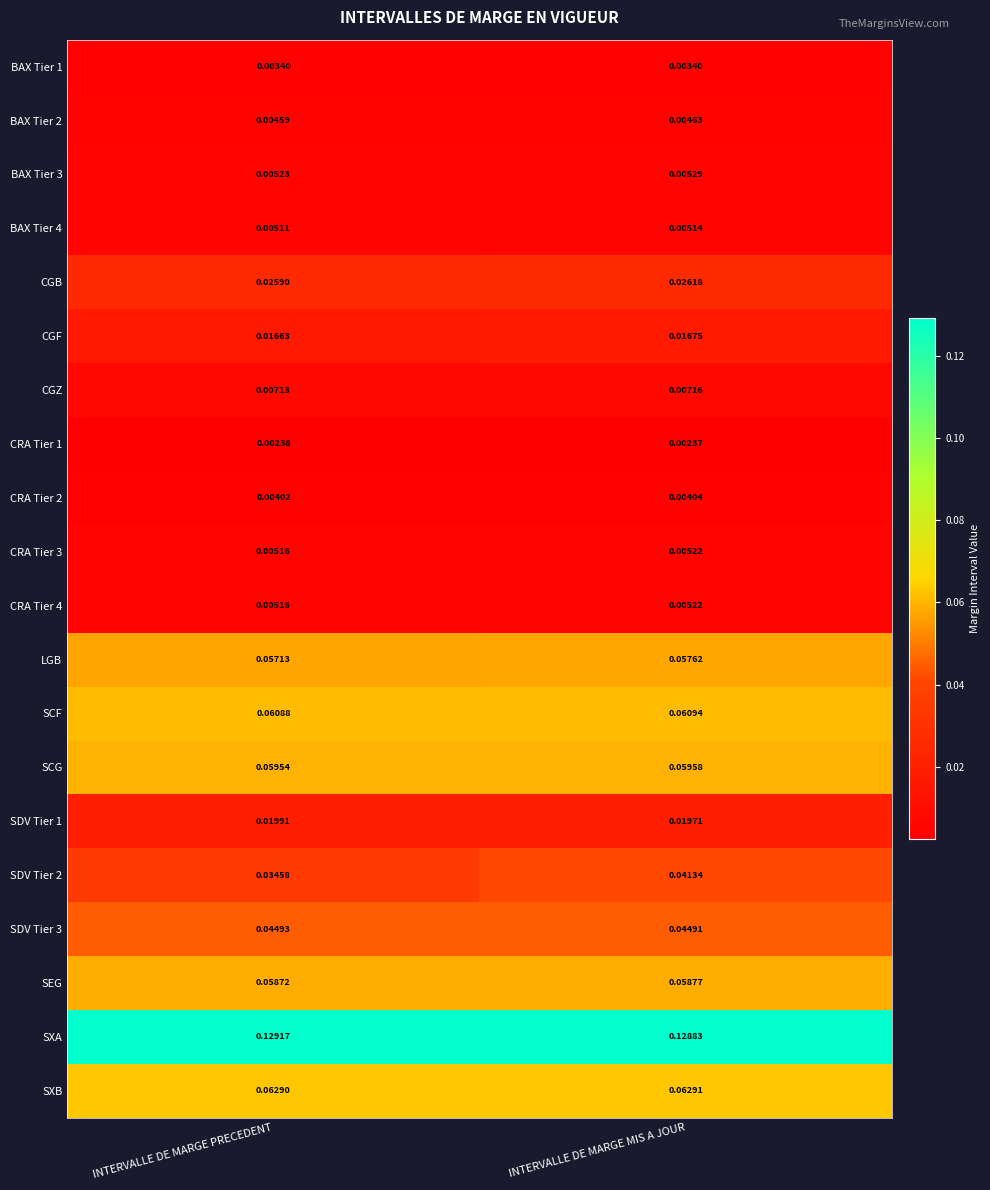

Rank the categories by CGZ value from lowest to highest.

INTERVALLE DE MARGE PRECEDENT, INTERVALLE DE MARGE MIS A JOUR